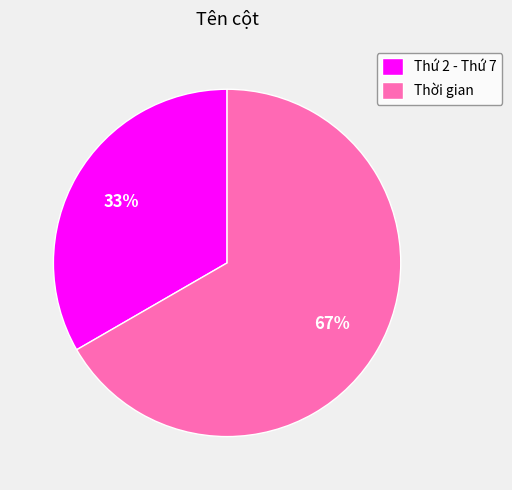

Is the sum of Thứ 2 - Thứ 7 and Thời gian greater than half?

Yes